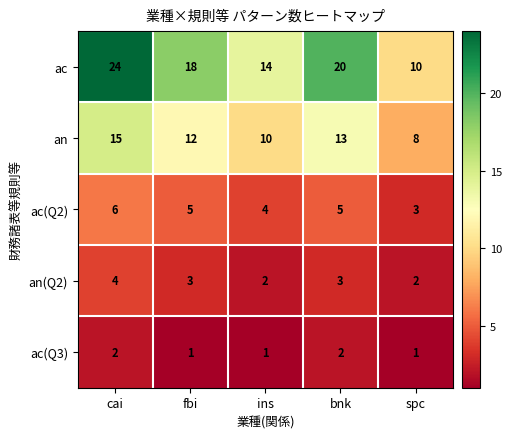

List the series in order of their peak value, lowest first.

ac(Q3), an(Q2), ac(Q2), an, ac